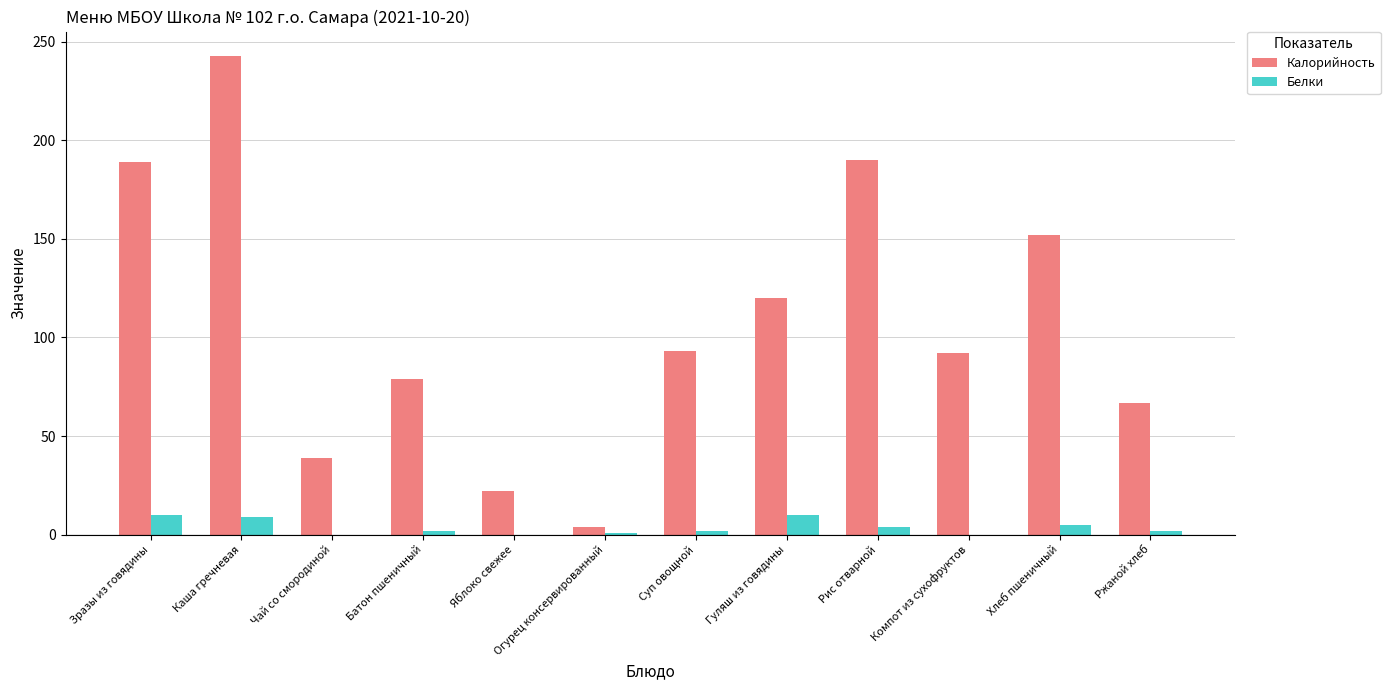

What is the sum of all Калорийность values?

1290.2